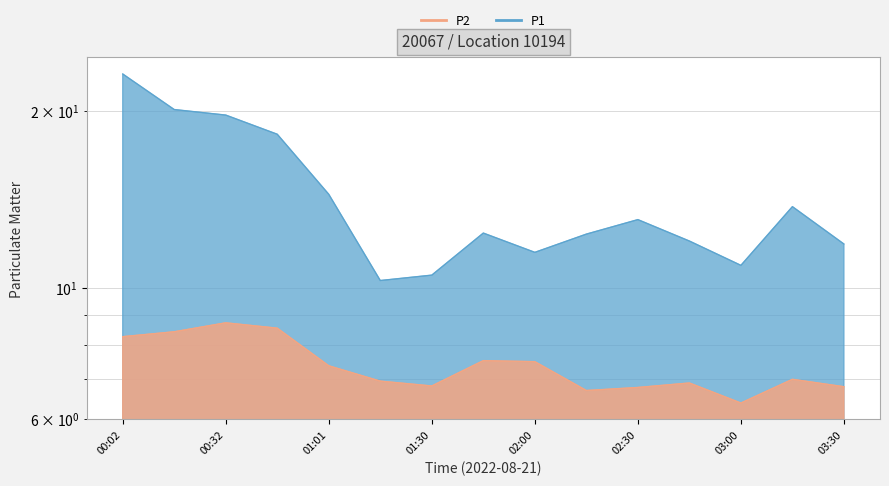

Count the number of data series in this chart.

2